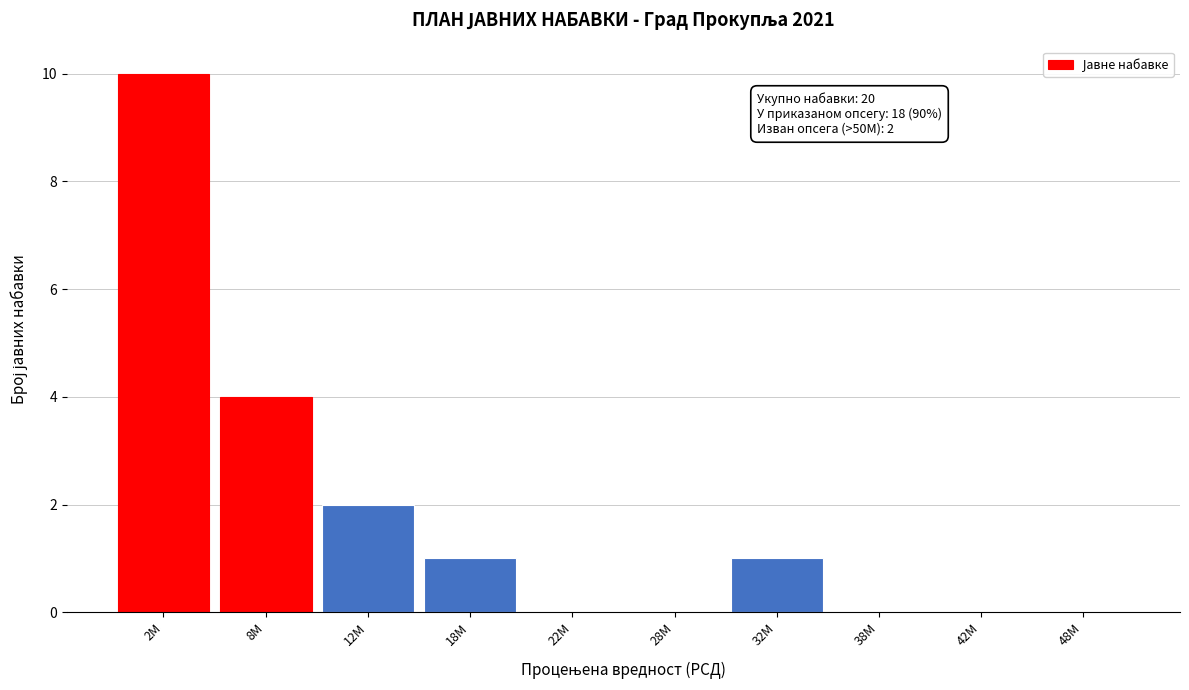

Reading left to right, transcribe all the data shown in this chart.

2M=10	8M=4	12M=2	18M=1	22M=0	28M=0	32M=1	38M=0	42M=0	48M=0